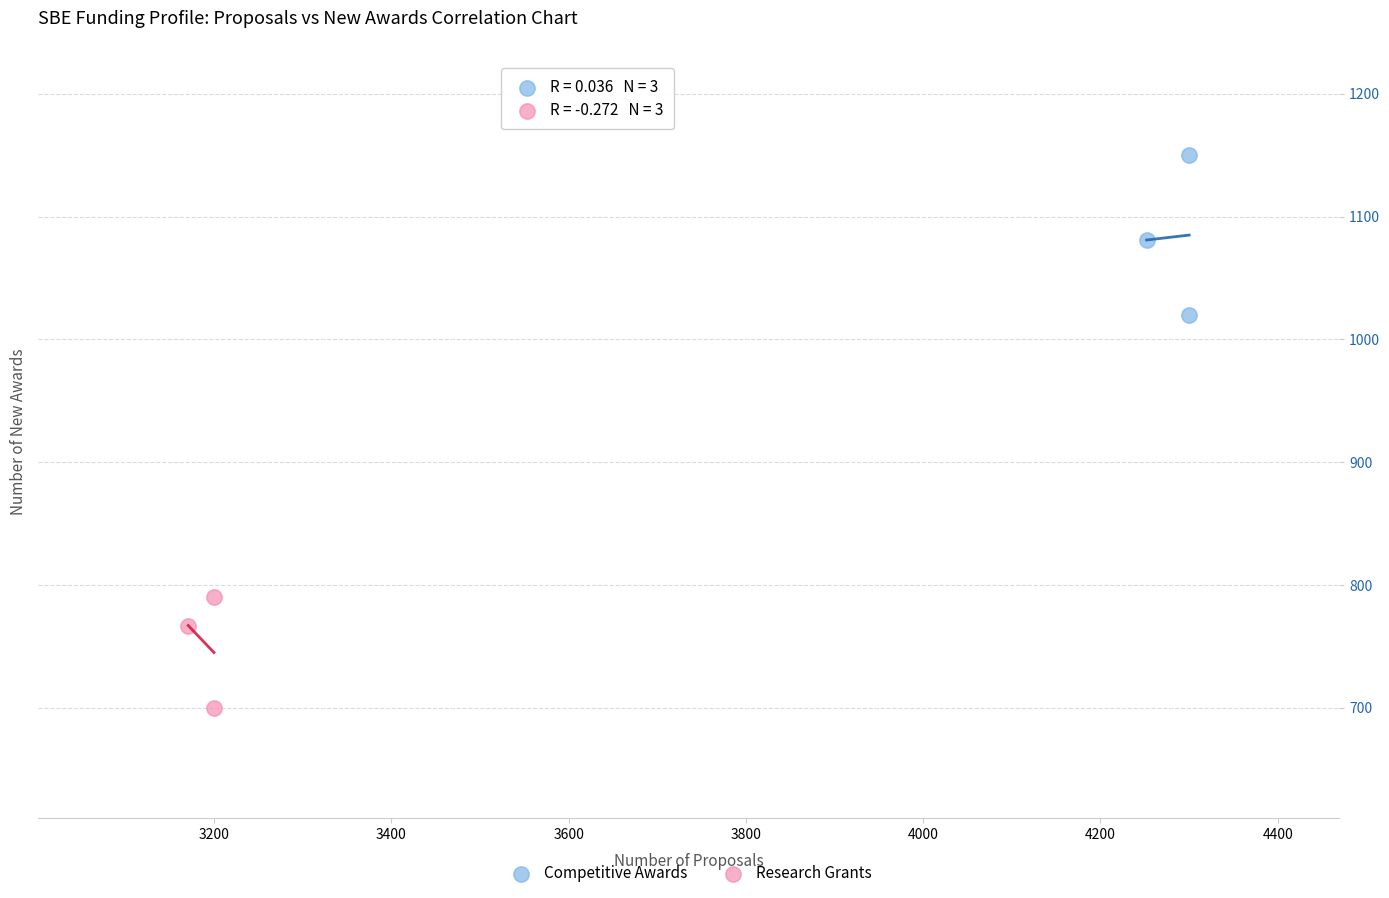

Which series contains the highest Y value?

Competitive Awards